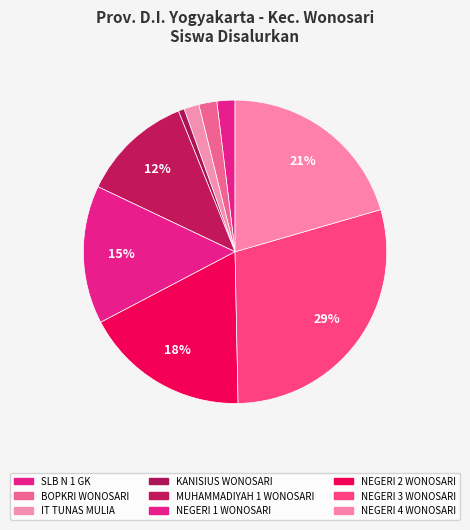

Count the number of slices in the pie.

9